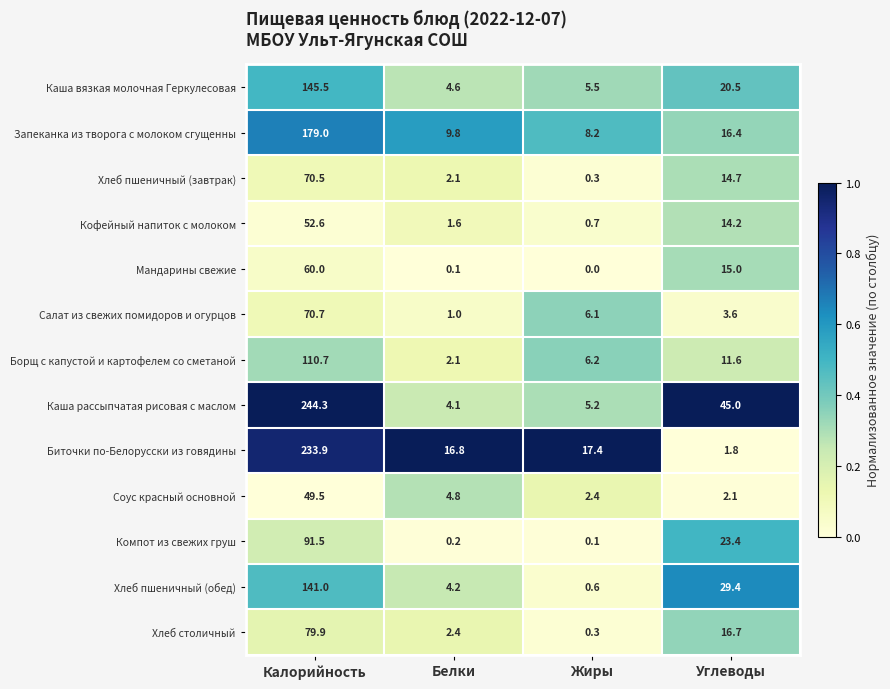

The Салат из свежих помидоров и огурцов series shows 6.1 at Жиры. True or false?

True